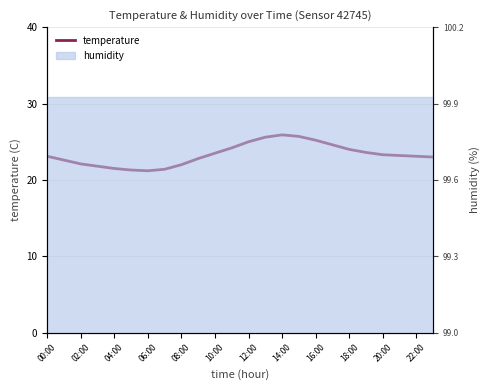

Where does the data first go above 23?

00:00